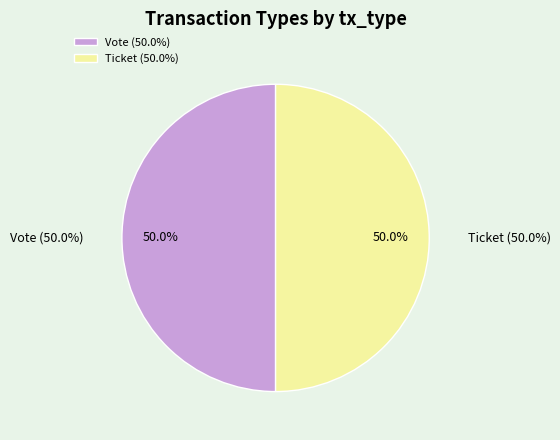

Between Vote and Ticket, which is larger?

Vote